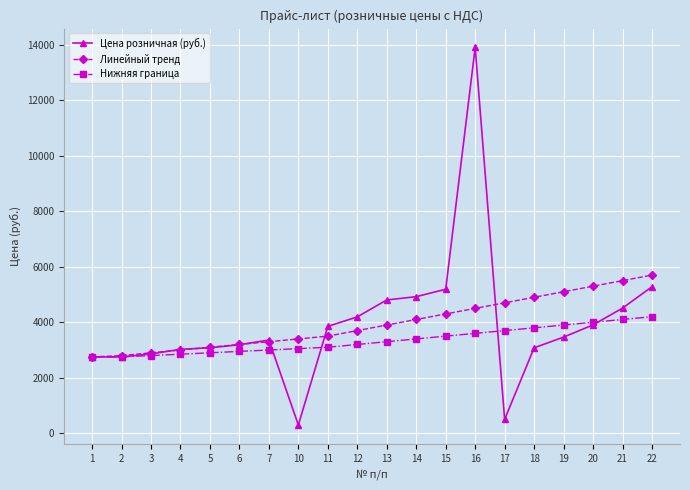

Count the number of data series in this chart.

3